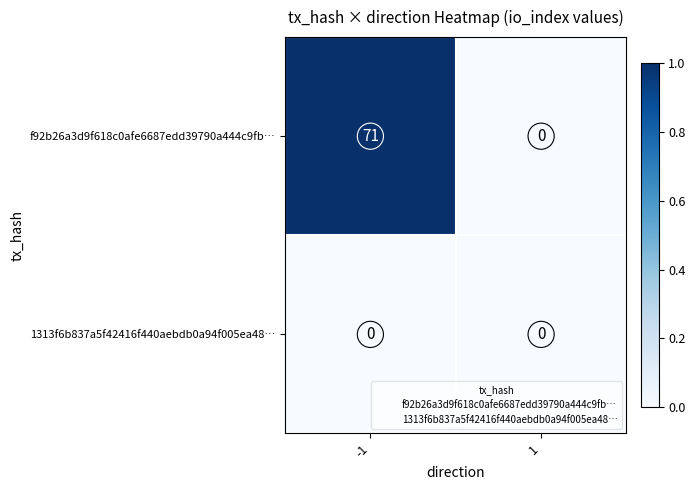

Rank the series by their average value, from highest to lowest.

f92b26a3d9f618c0afe6687edd39790a444c9fb…, 1313f6b837a5f42416f440aebdb0a94f005ea48…